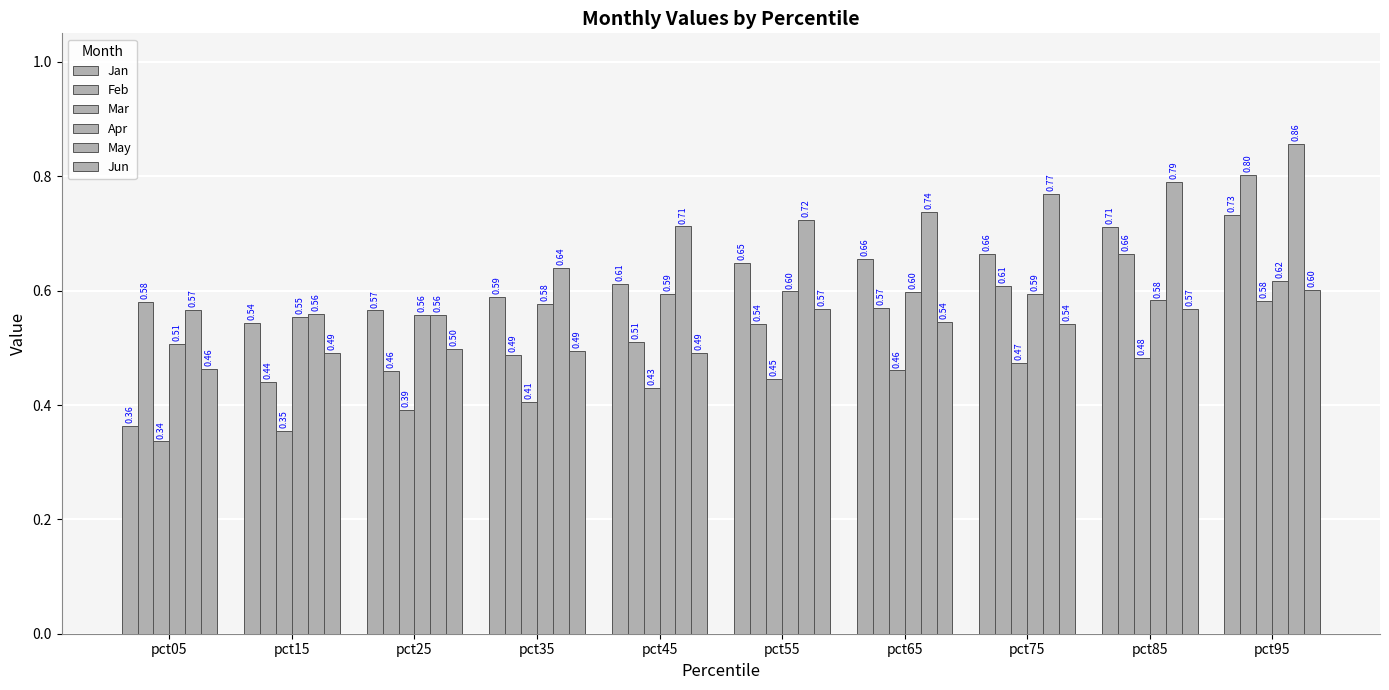

Reading right to left, what are all the values shown in this chart?

Jan: pct95=0.7	pct85=0.7	pct75=0.7	pct65=0.7	pct55=0.6	pct45=0.6	pct35=0.6	pct25=0.6	pct15=0.5	pct05=0.4
Feb: pct95=0.8	pct85=0.7	pct75=0.6	pct65=0.6	pct55=0.5	pct45=0.5	pct35=0.5	pct25=0.5	pct15=0.4	pct05=0.6
Mar: pct95=0.6	pct85=0.5	pct75=0.5	pct65=0.5	pct55=0.4	pct45=0.4	pct35=0.4	pct25=0.4	pct15=0.4	pct05=0.3
Apr: pct95=0.6	pct85=0.6	pct75=0.6	pct65=0.6	pct55=0.6	pct45=0.6	pct35=0.6	pct25=0.6	pct15=0.6	pct05=0.5
May: pct95=0.9	pct85=0.8	pct75=0.8	pct65=0.7	pct55=0.7	pct45=0.7	pct35=0.6	pct25=0.6	pct15=0.6	pct05=0.6
Jun: pct95=0.6	pct85=0.6	pct75=0.5	pct65=0.5	pct55=0.6	pct45=0.5	pct35=0.5	pct25=0.5	pct15=0.5	pct05=0.5